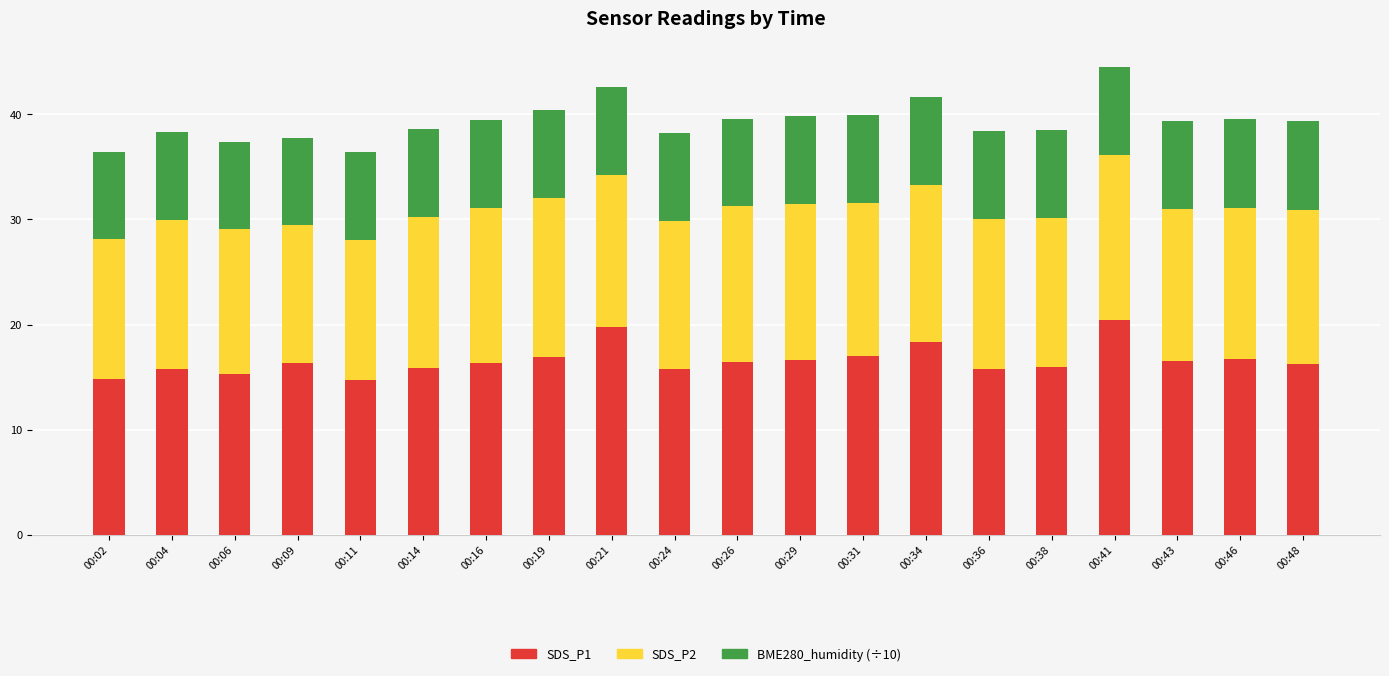

What is the difference between the maximum and minimum values in the SDS_P1 series?

5.7